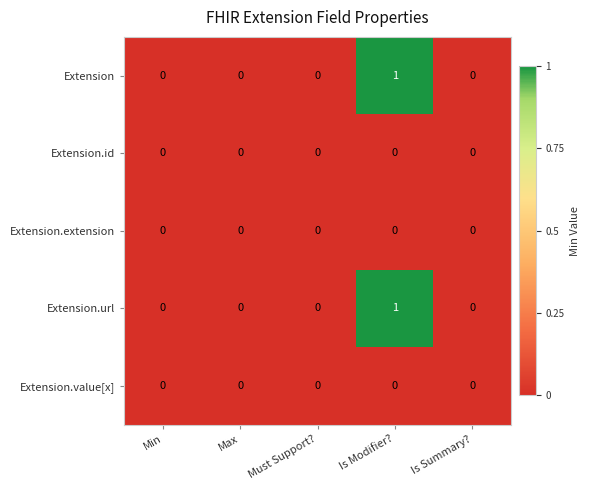

The value of Extension at Max is 0. True or false?

True